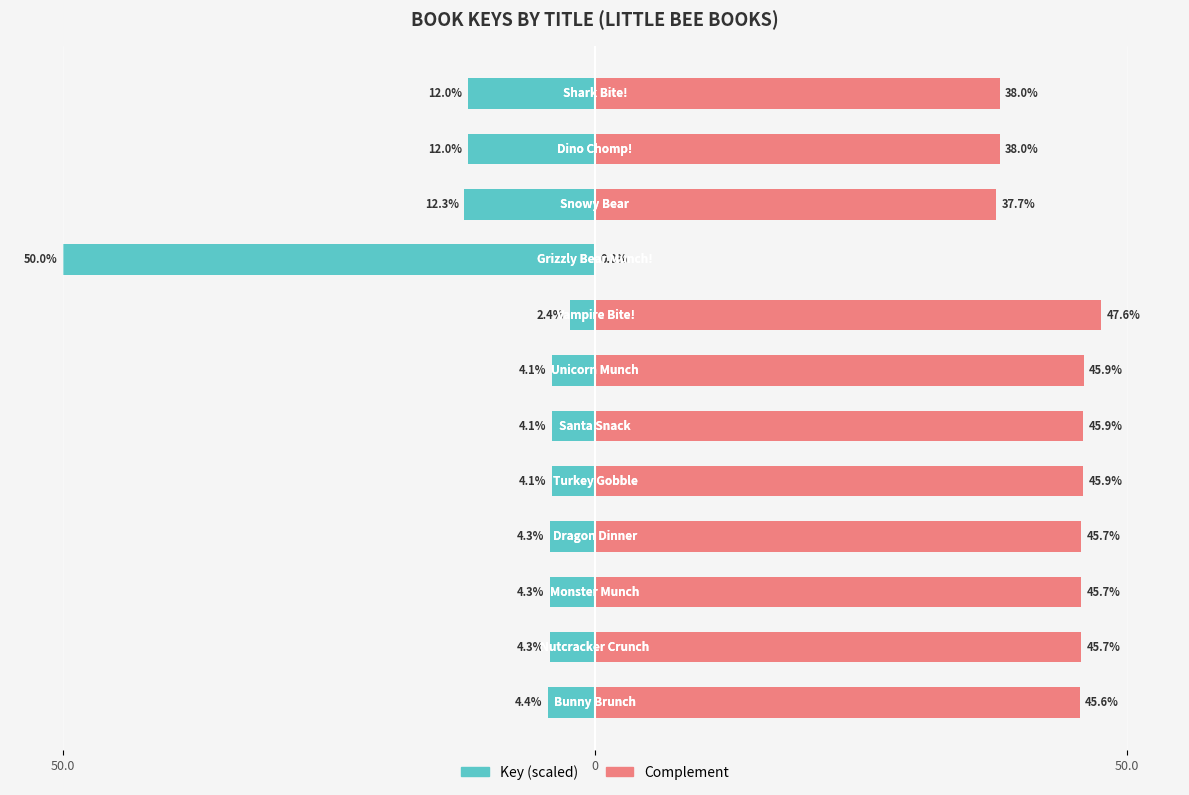

The Key (scaled) series shows -4.1 at 5. True or false?

True